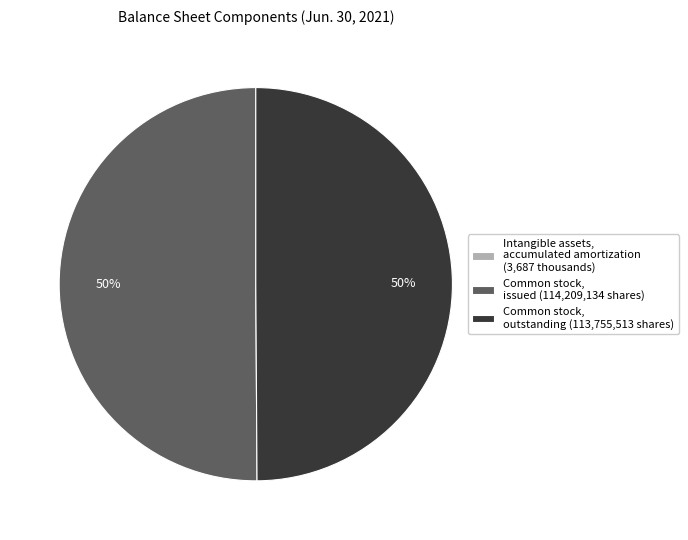

Is it true that Common stock, outstanding (113,755,513 shares) is 50% of the pie?

True